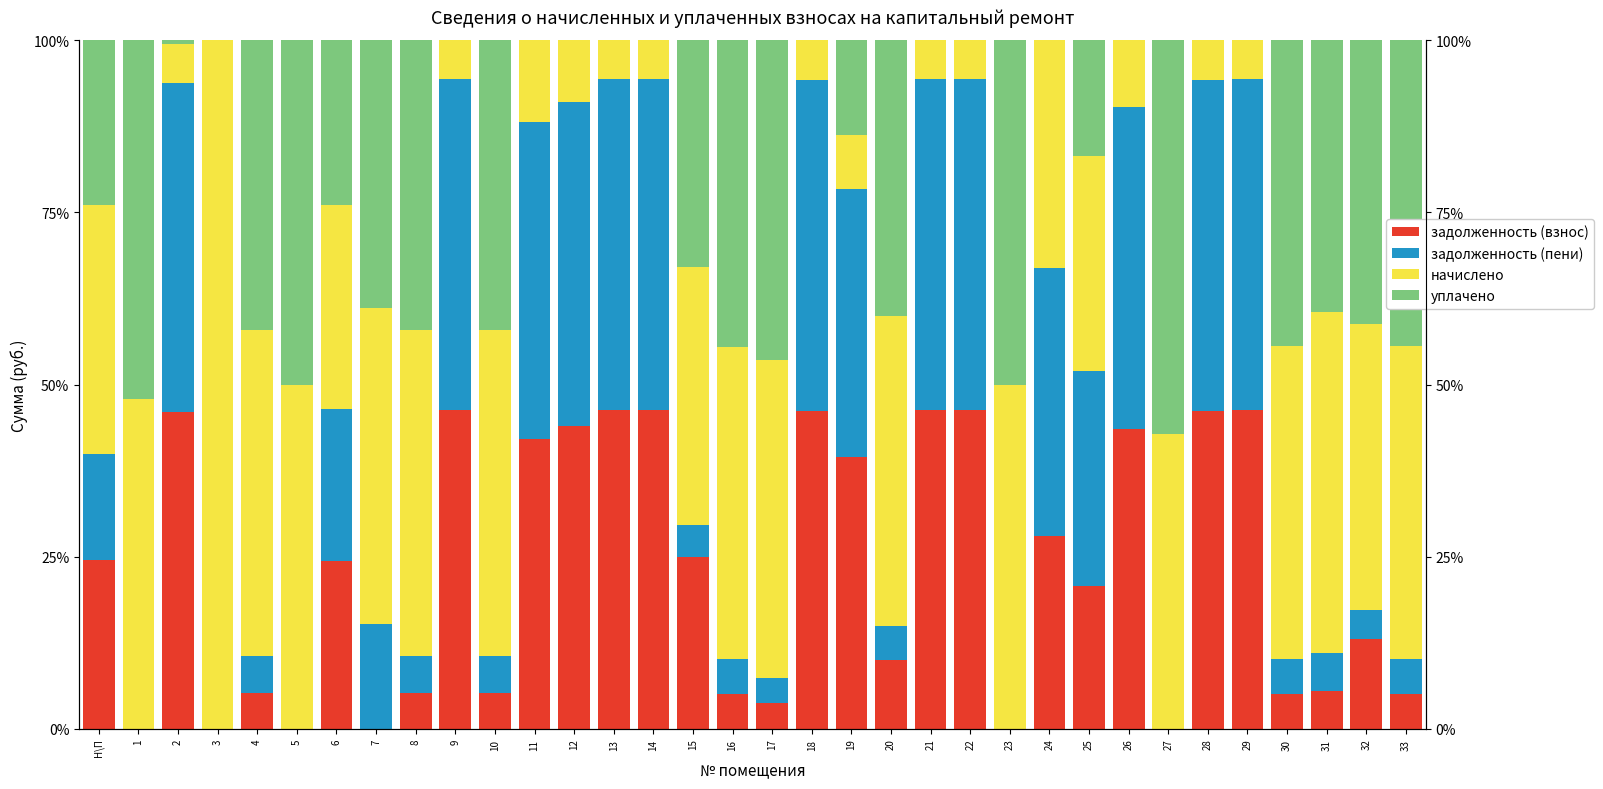

What is the label of the 14th bar from the right?

20